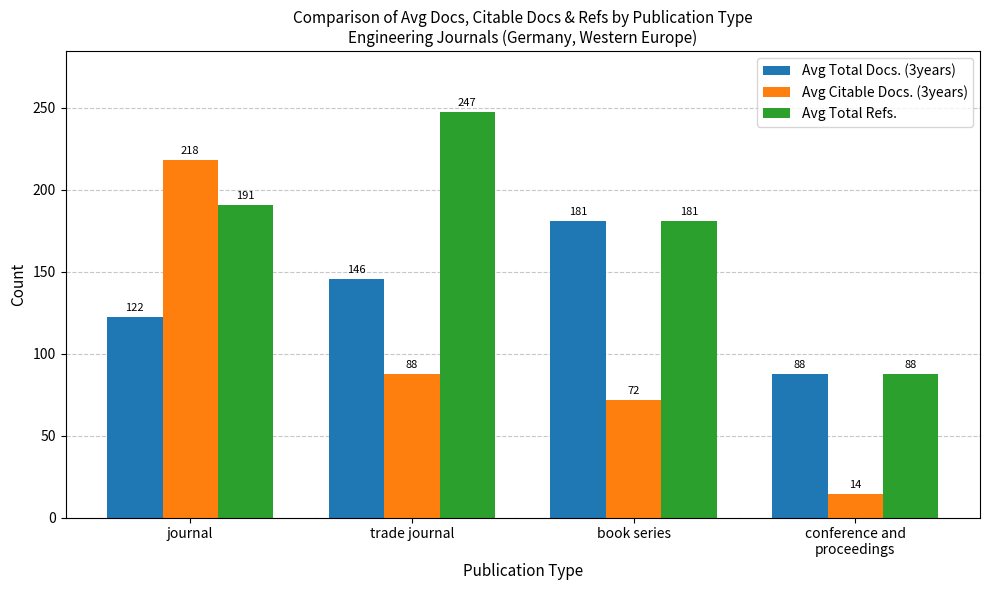

Which series has the largest total across all categories?

Avg Total Refs.